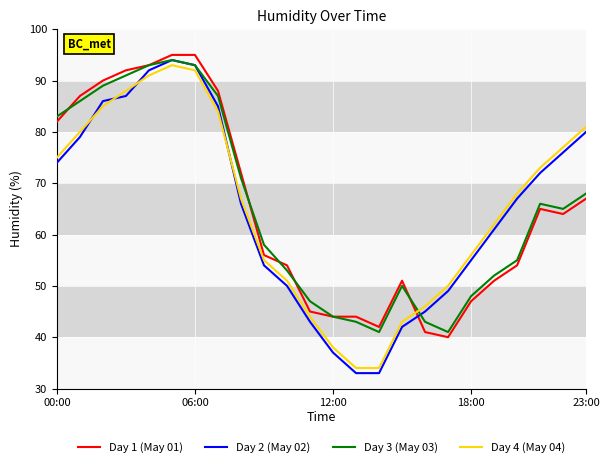

True or false: Day 3 (May 03) and Day 4 (May 04) cross at least once.

True